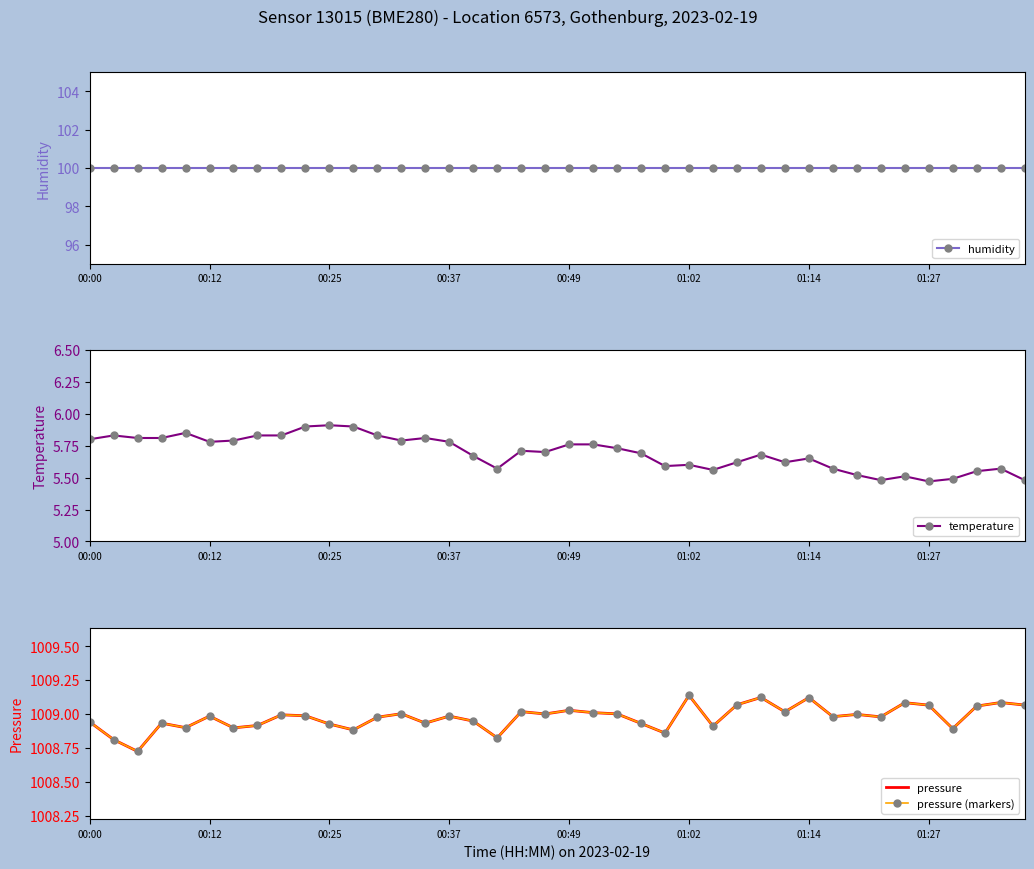

What is the highest value of the temperature series?

5.9